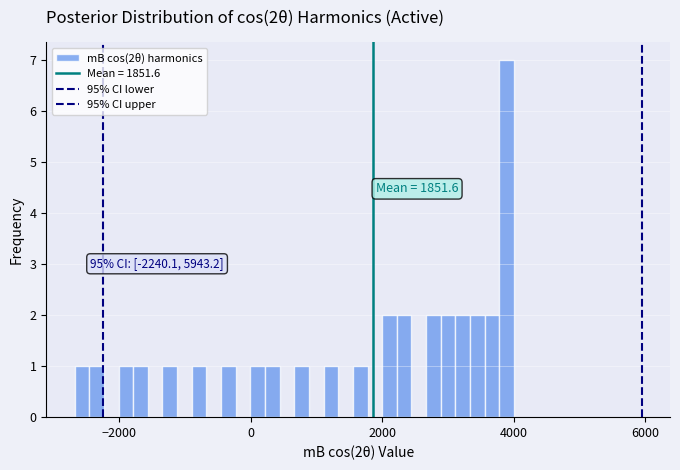

Around what value on the x-axis is the tallest bar? Give the approximate position of its centre, as read against the axis.

3800